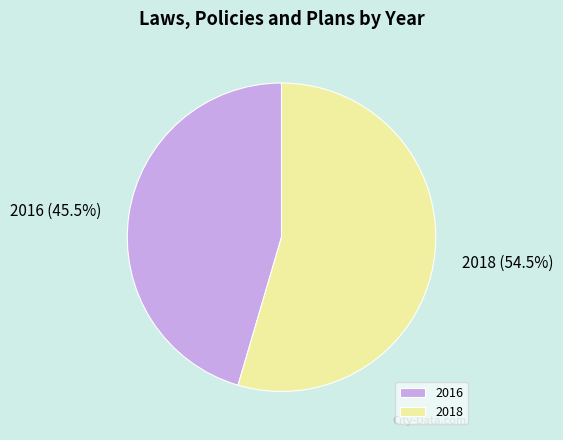

What is the majority slice?

2018